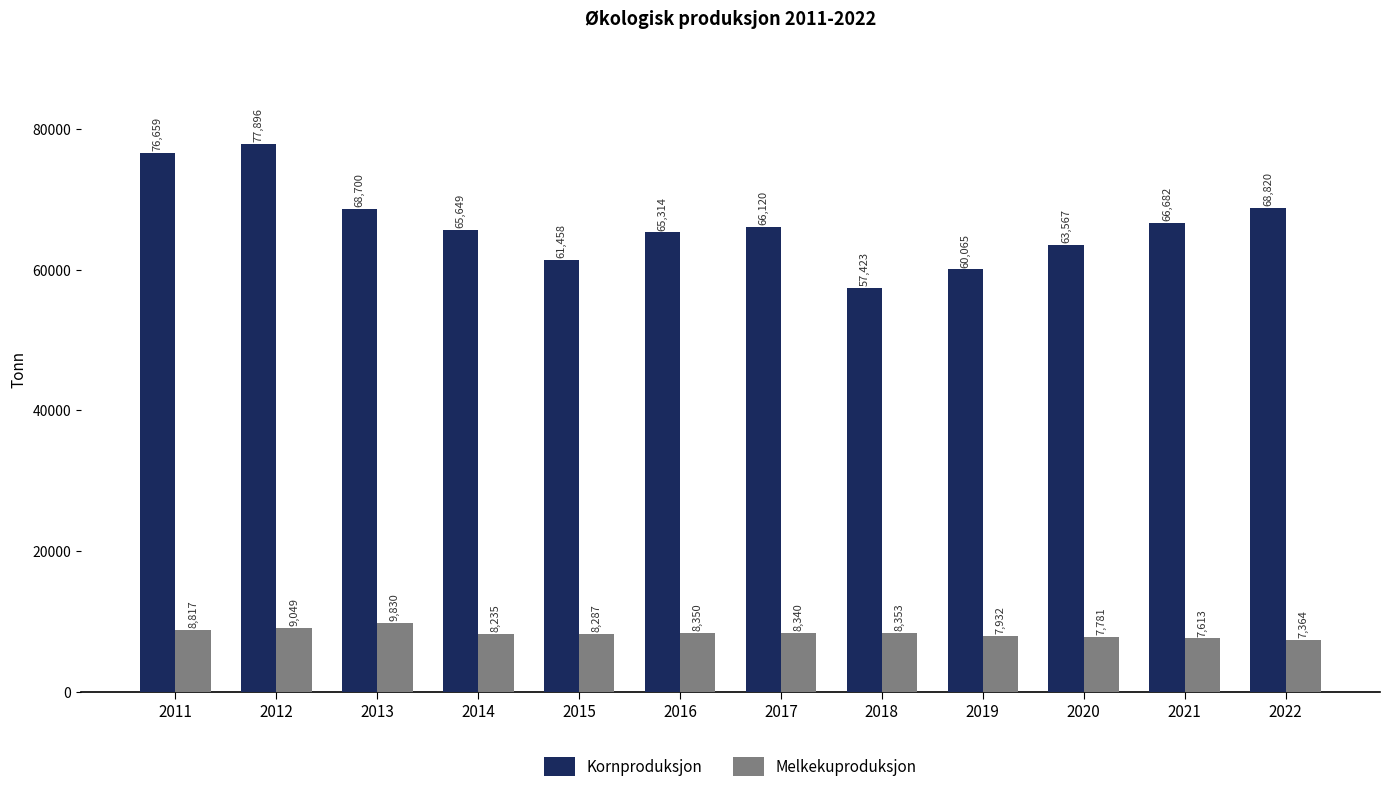

What is the value of the Kornproduksjon bar at the 6th from the left?

65314.0